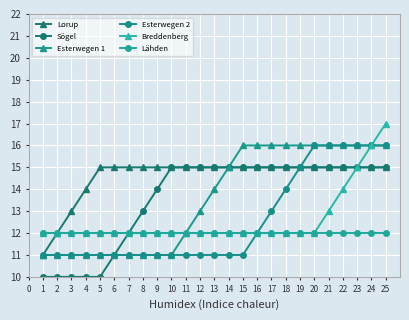

True or false: Esterwegen 1 and Esterwegen 2 intersect in this chart.

False